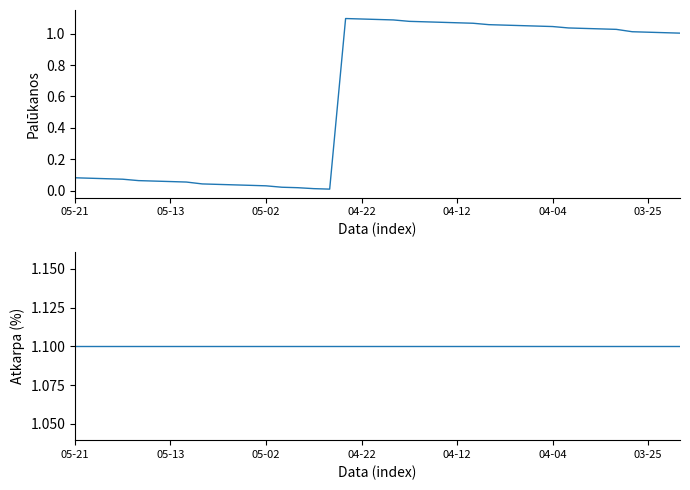

Does the chart display data point markers on the line(s)?

No